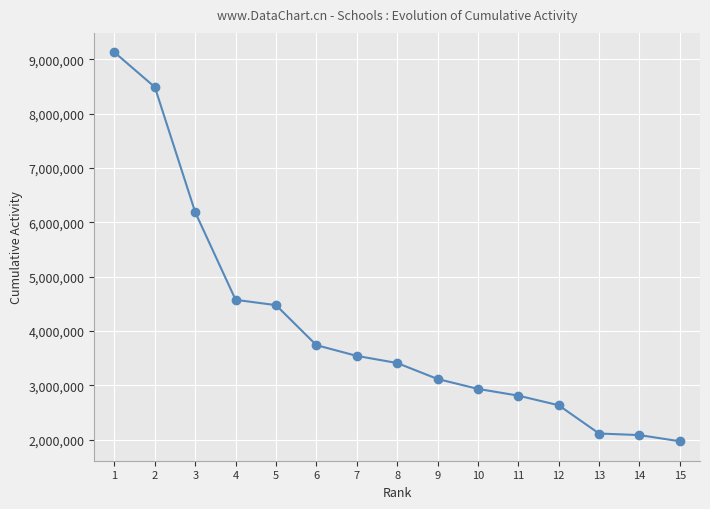

At which label does the data first exceed 3411183?

1